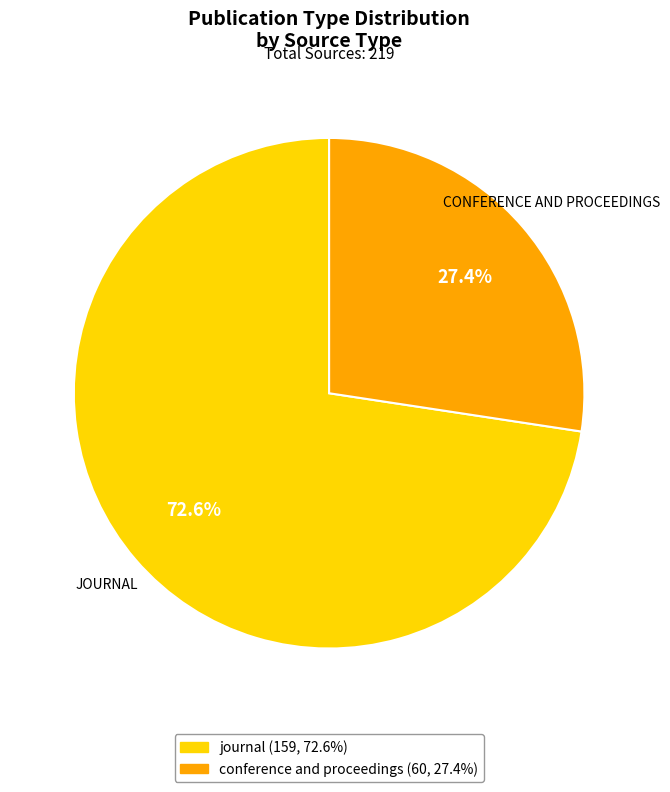

Count the number of slices in the pie.

2